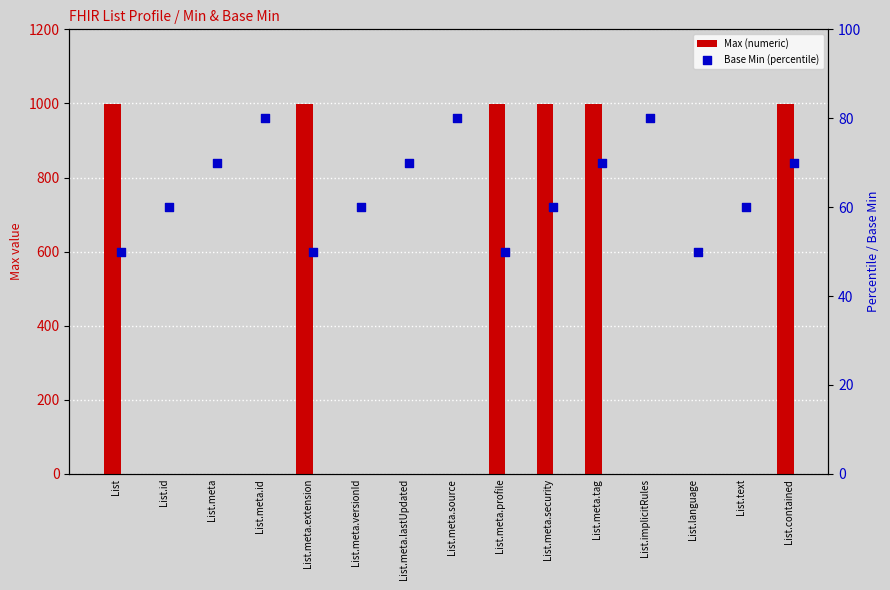

What are all the series names shown in the legend?

Max (numeric), Base Min (percentile)